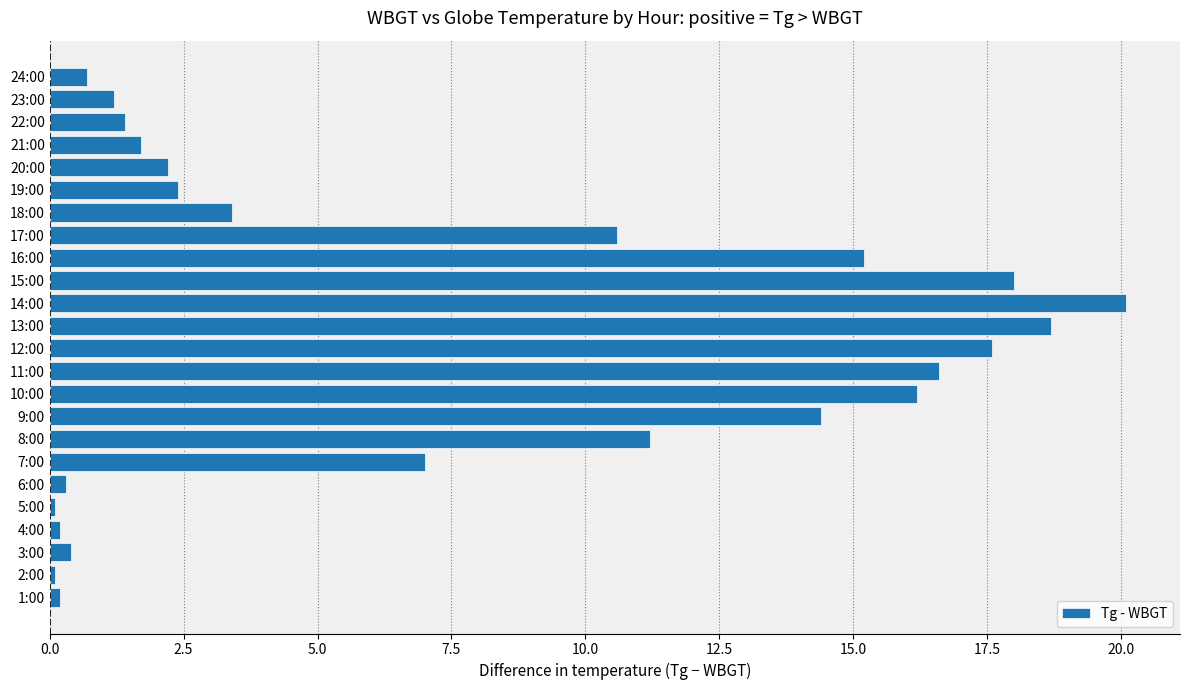

What is the ratio of the value at 8:00 to the value at 17:00?

1.1